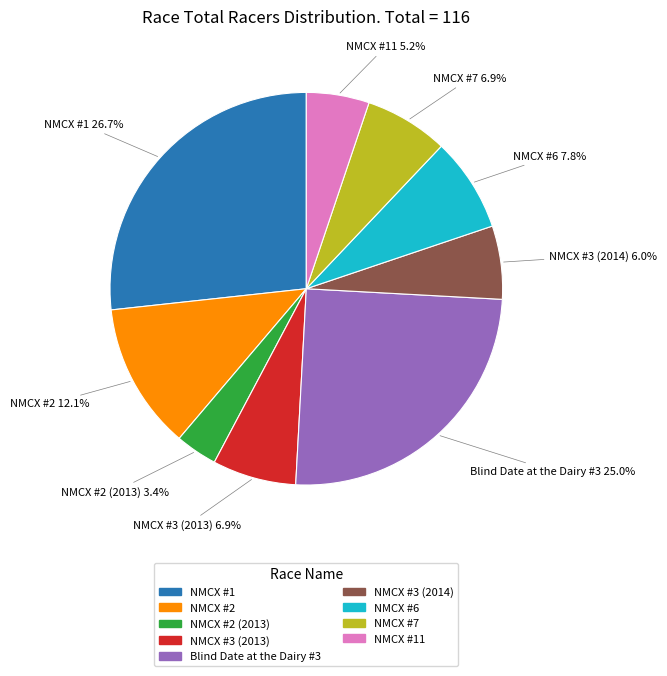

To the nearest percent, what is the average slice percentage?

11%